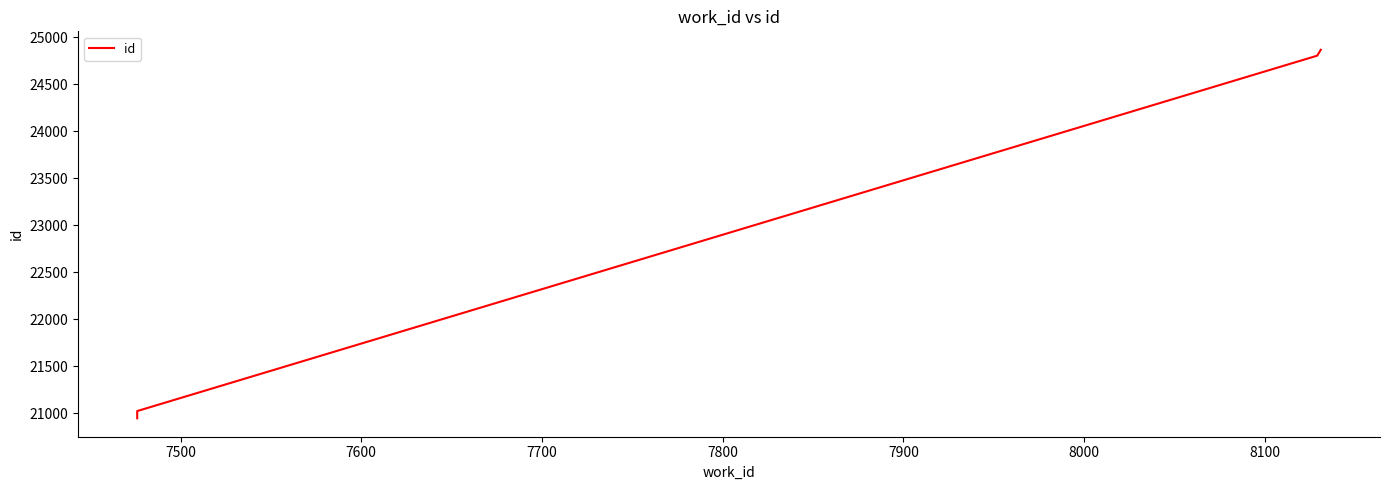

What is the difference between the maximum and minimum values?

3922